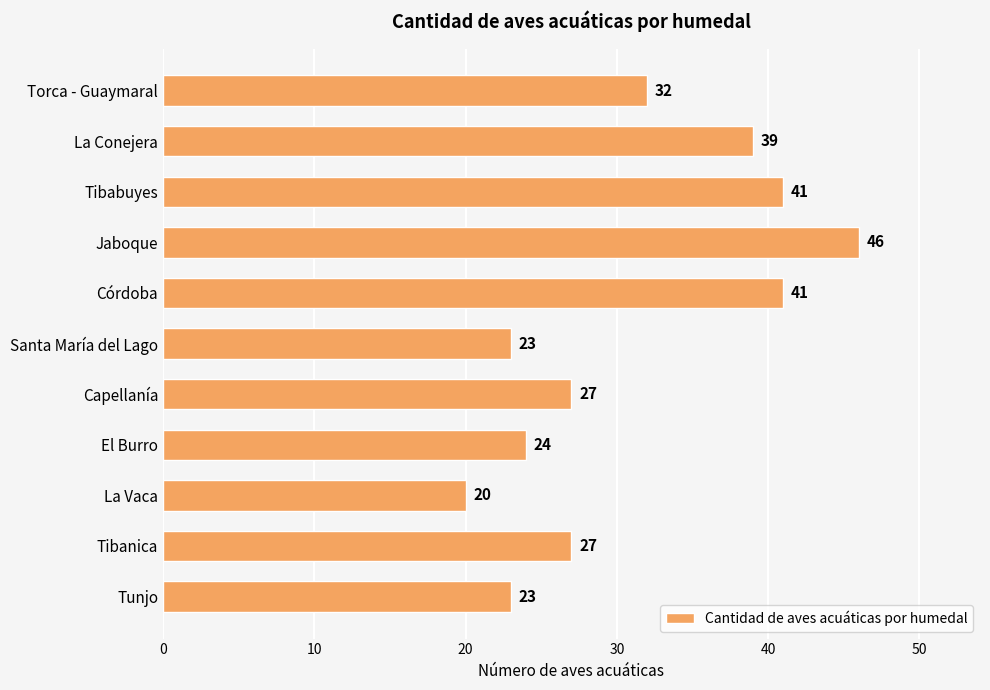

The value at Tibanica is 27. True or false?

True